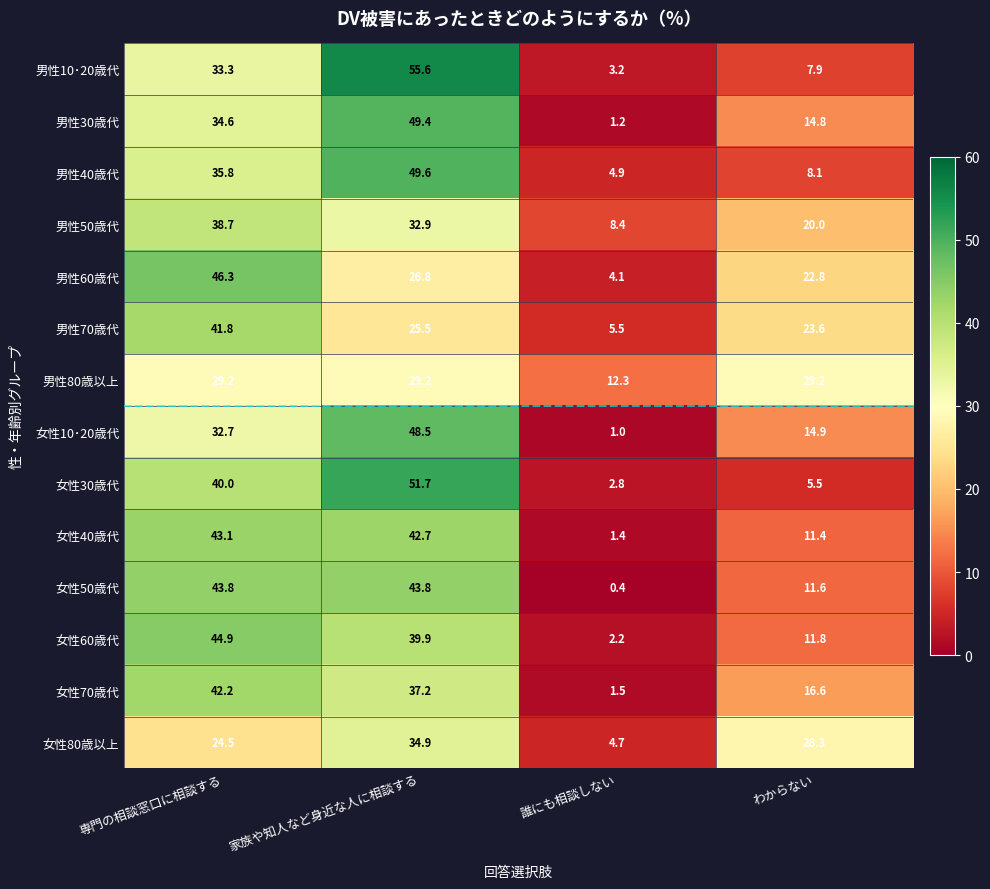

List the series in order of their peak value, highest first.

男性10･20歳代, 女性30歳代, 男性40歳代, 男性30歳代, 女性10･20歳代, 男性60歳代, 女性60歳代, 女性50歳代, 女性40歳代, 女性70歳代, 男性70歳代, 男性50歳代, 女性80歳以上, 男性80歳以上